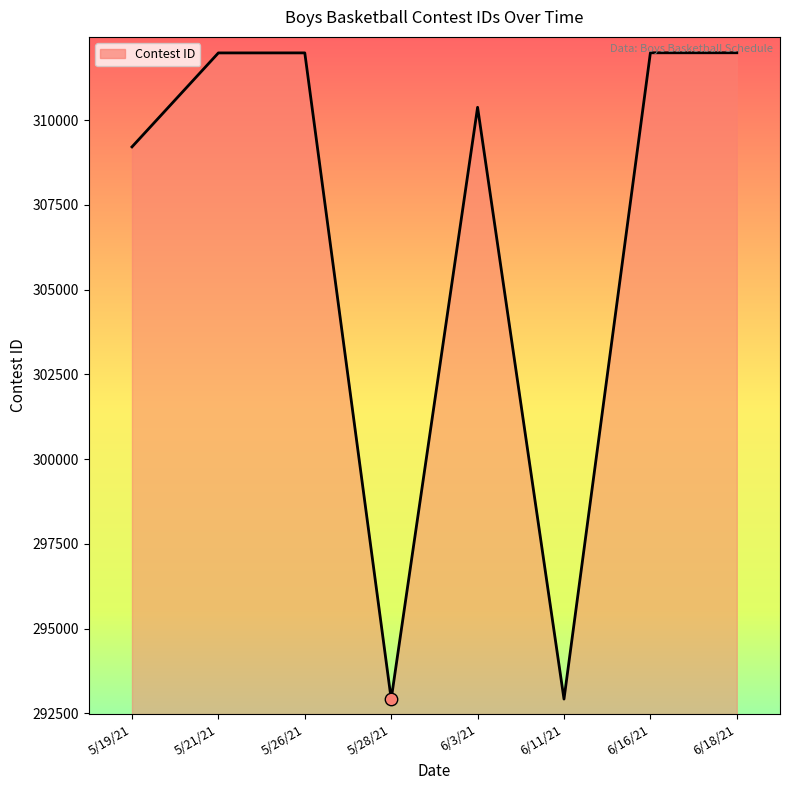

What is the change in value from 5/26/21 to 6/3/21?

-1605